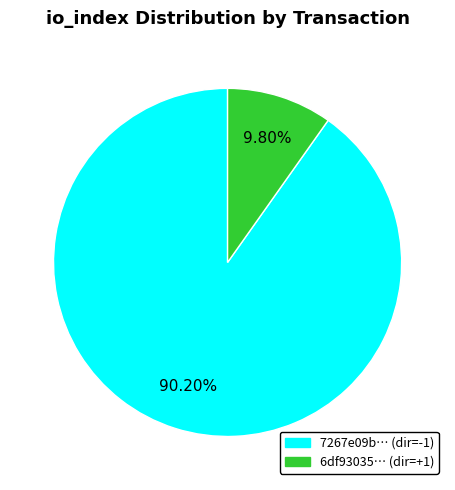

Does any single category account for the majority?

Yes